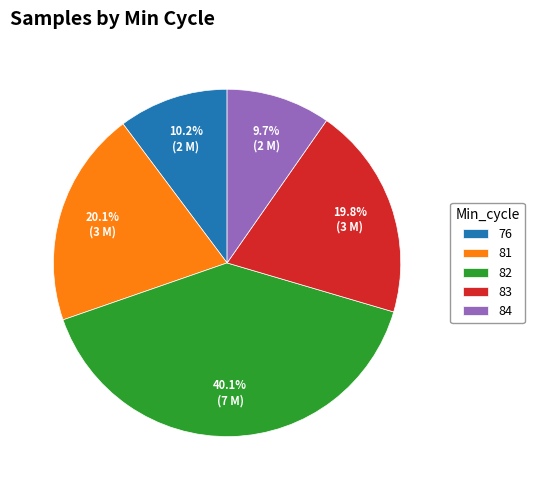

Which slice is the largest?

82